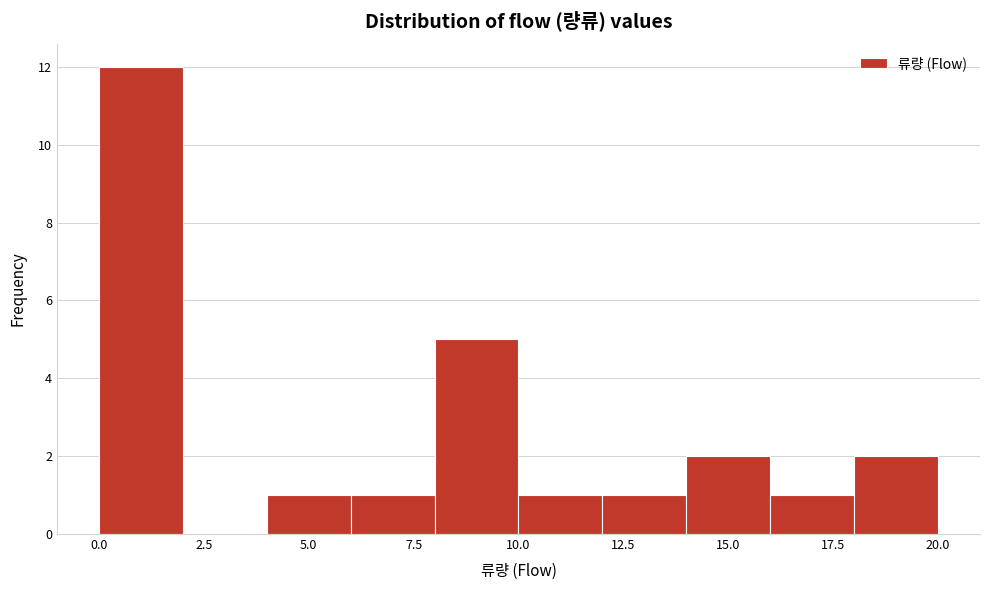

Reading left to right, list every bar in this chart as the range it spans on the x-axis followed by its height. The values are not printed on the chart, so give them approximately, as read against the axis.

0 to 2: 12
2 to 4: 0
4 to 6: 1
6 to 8: 1
8 to 10: 5
10 to 12: 1
12 to 14: 1
14 to 16: 2
16 to 18: 1
18 to 20: 2